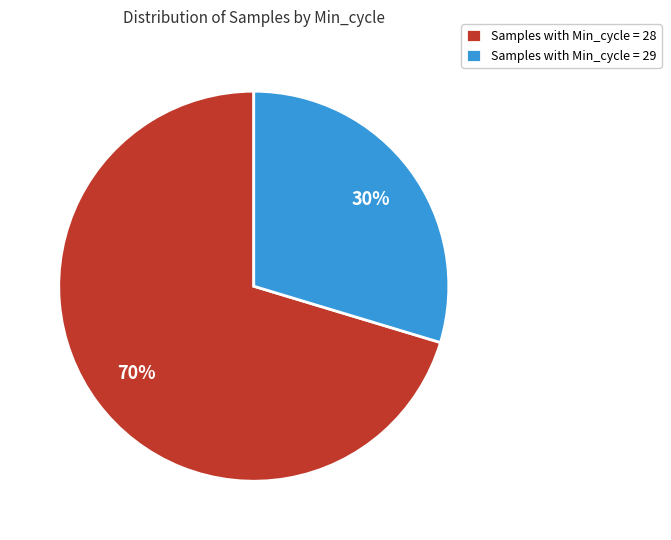

To the nearest percent, what is the combined percentage of Samples with Min_cycle = 28 and Samples with Min_cycle = 29?

100%